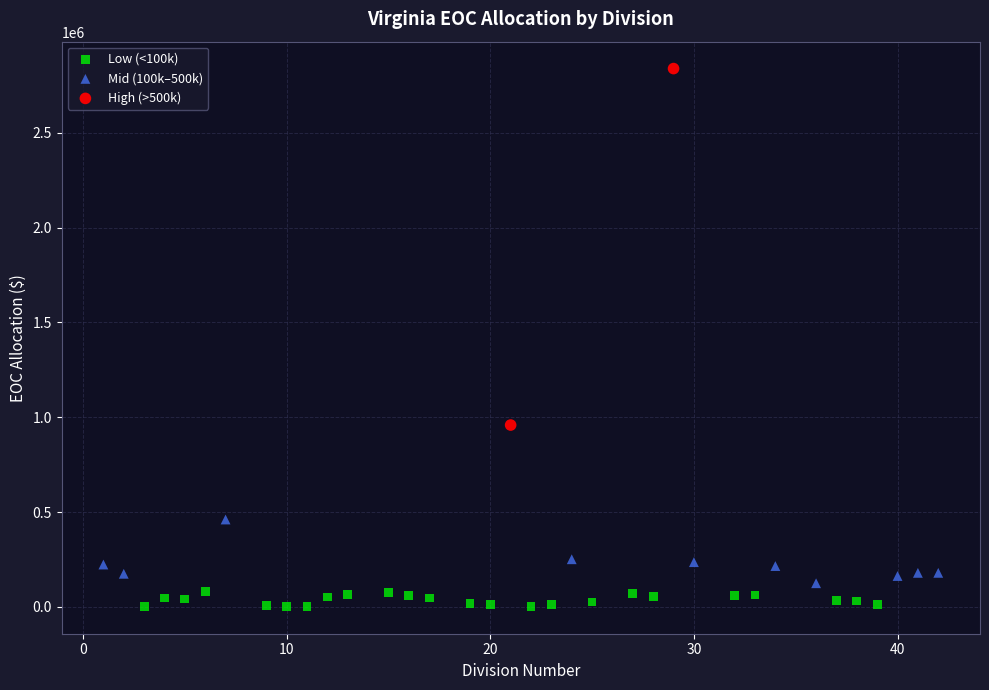

What are all the series names shown in the legend?

Low (<100k), Mid (100k–500k), High (>500k)